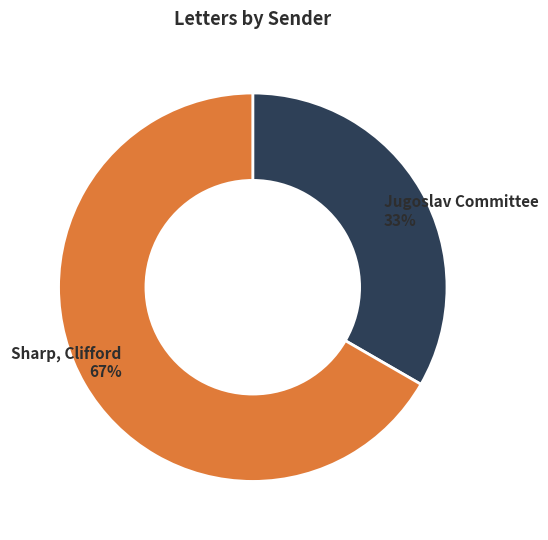

Does any single category account for the majority?

Yes